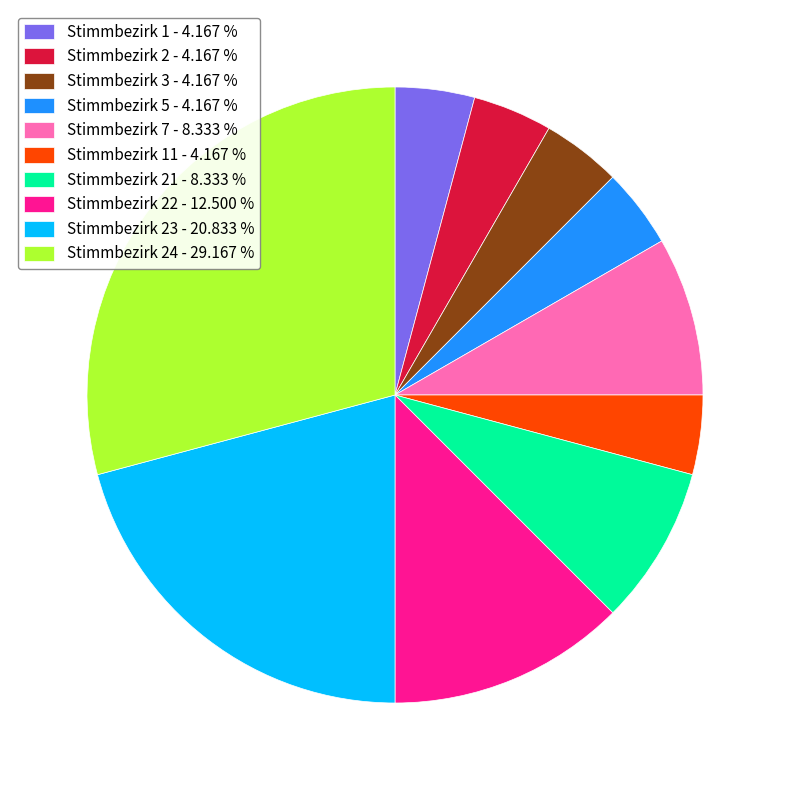

Is there any slice that represents more than half of the pie?

No